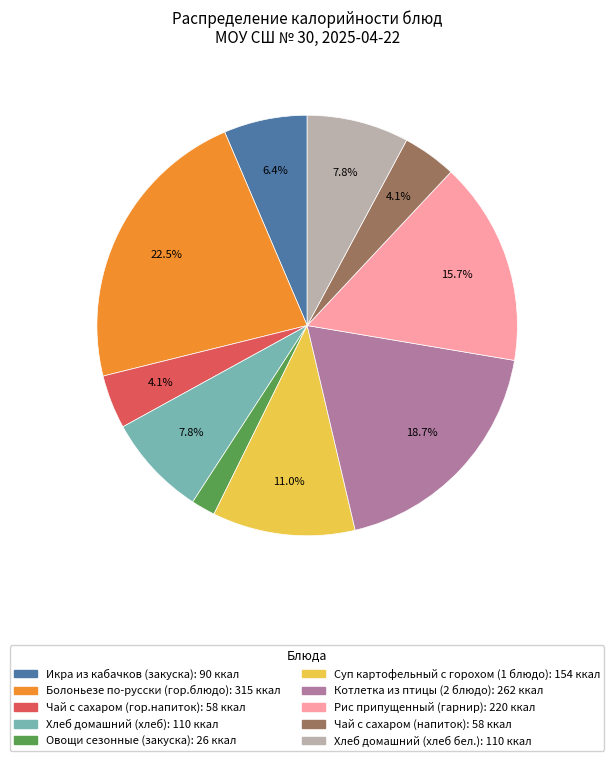

To the nearest percent, what portion does Рис припущенный (гарнир) represent?

16%